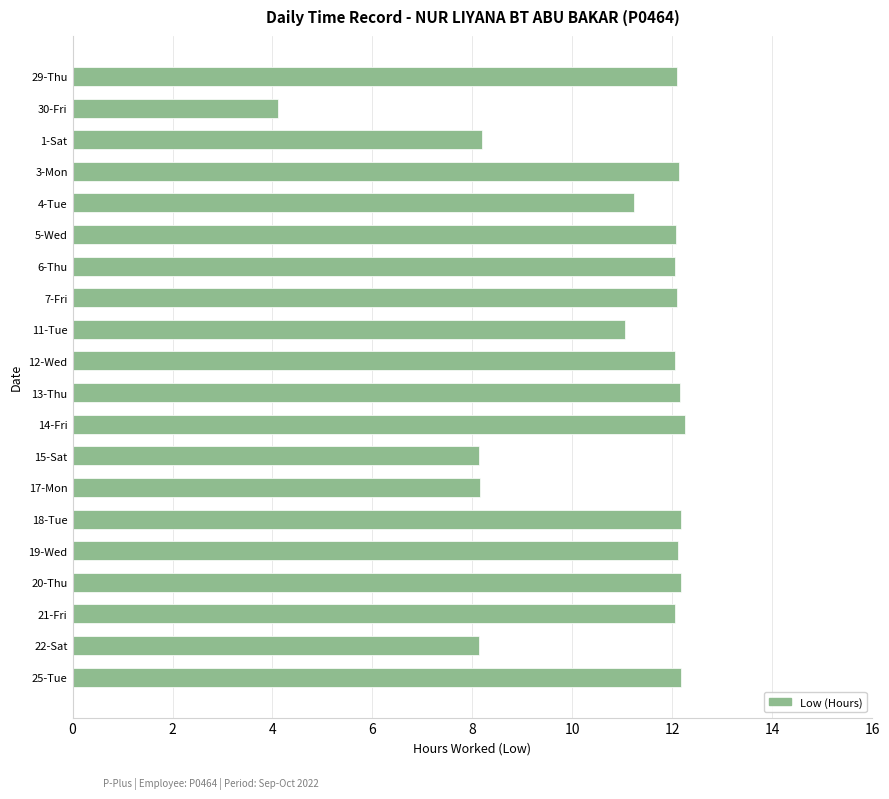

Which category has the lowest value across all series?

30-Fri